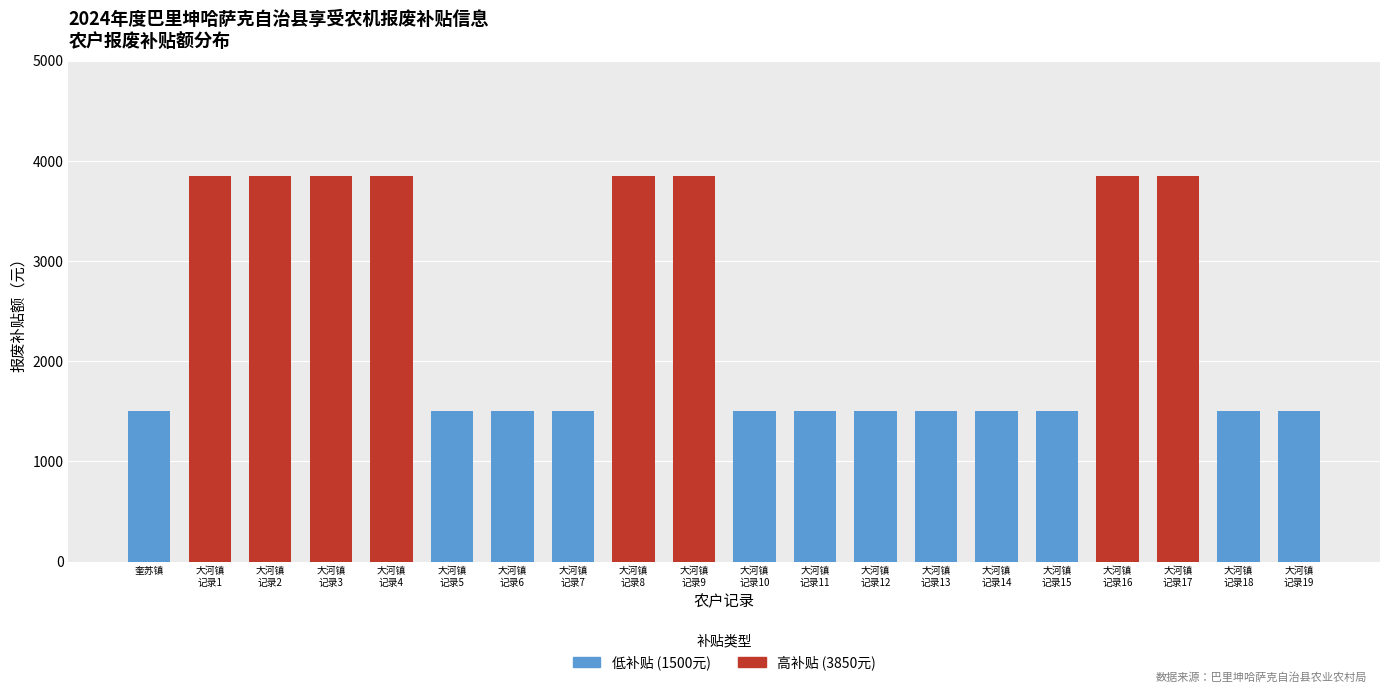

The value at 大河镇-5 is 406. True or false?

False